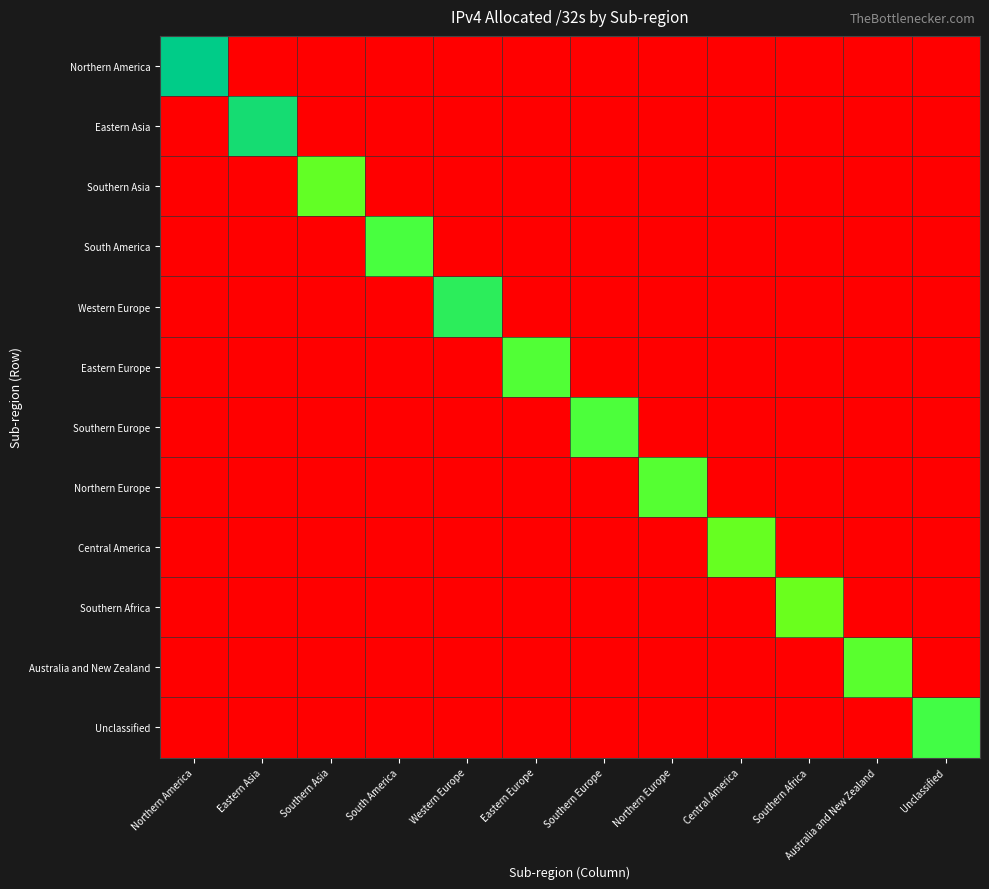

Which label corresponds to the smallest value in the chart?

Eastern Asia